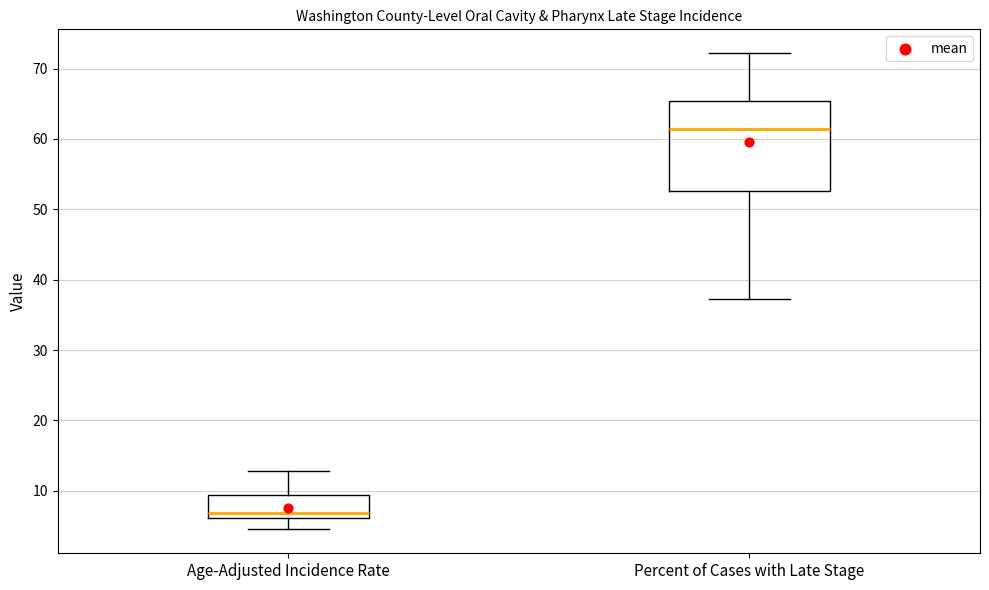

Which box's median line is the lowest?

Age-Adjusted Incidence Rate